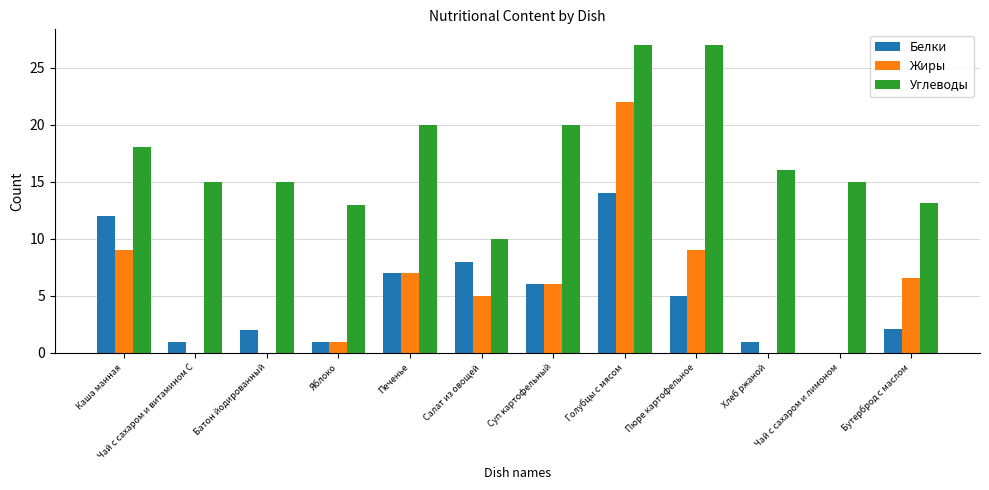

Which series has the largest total across all categories?

Углеводы